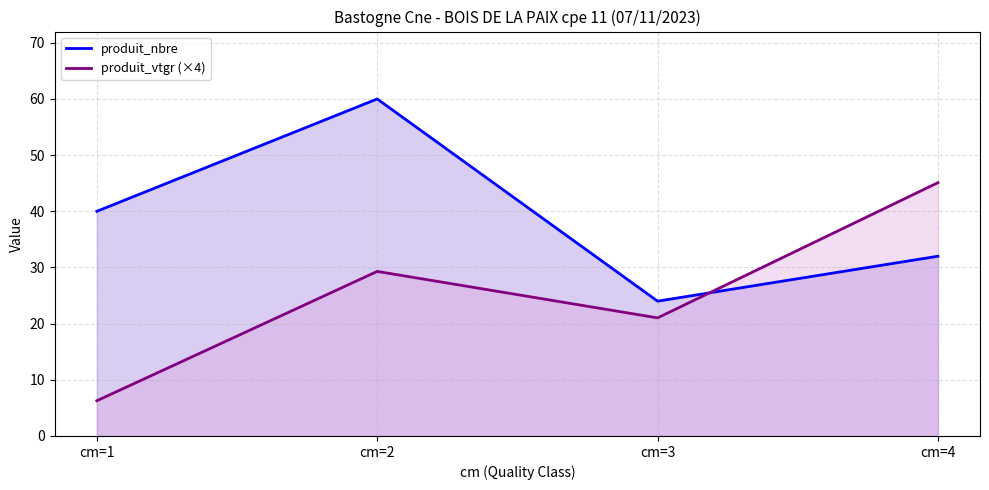

The produit_vtgr (×4) series shows 78.7 at cm=4. True or false?

False